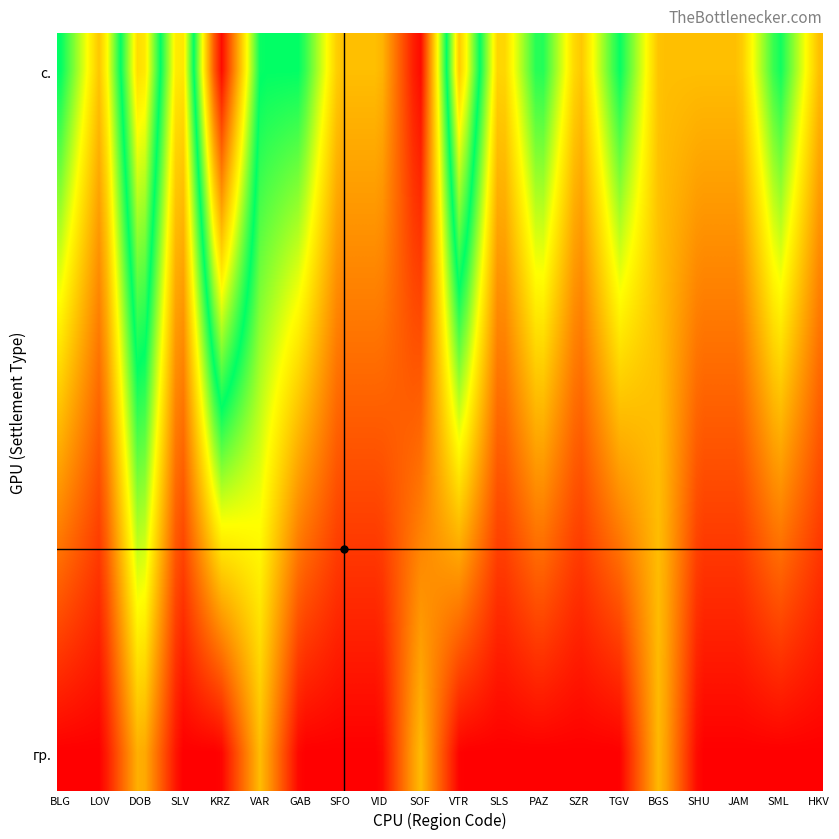

Reading left to right, extract all data points from this chart.

с.: 0=2	1=1	2=3	3=1	4=4	5=2	6=2	7=1	8=1	9=0	10=3	11=1	12=2	13=1	14=2	15=1	16=1	17=1	18=2	19=1
гр.: 0=0	1=0	2=1	3=0	4=0	5=1	6=0	7=0	8=0	9=1	10=0	11=0	12=0	13=0	14=0	15=1	16=0	17=0	18=0	19=0